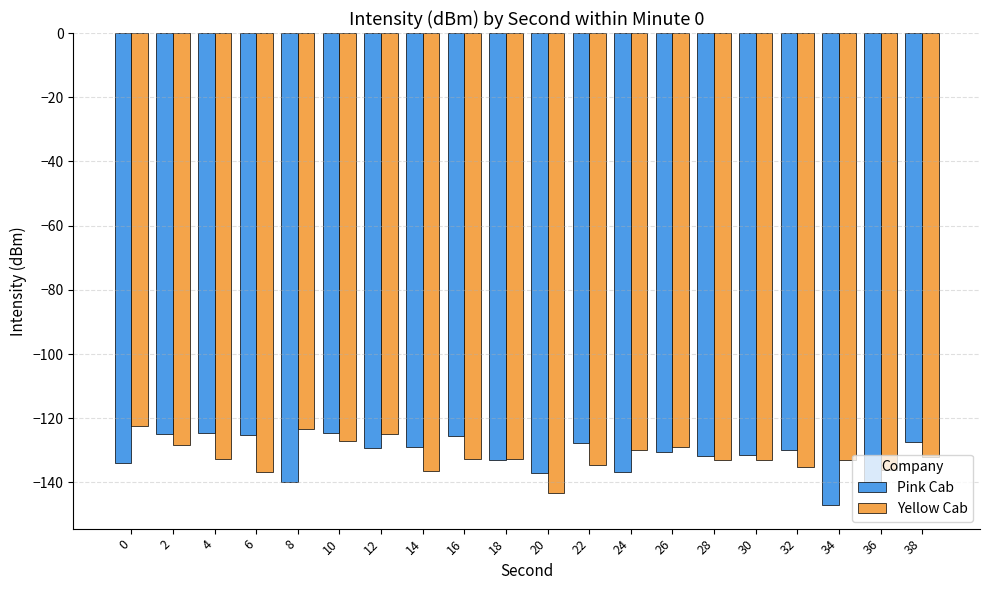

What is the lowest value of the Yellow Cab series?

-143.4